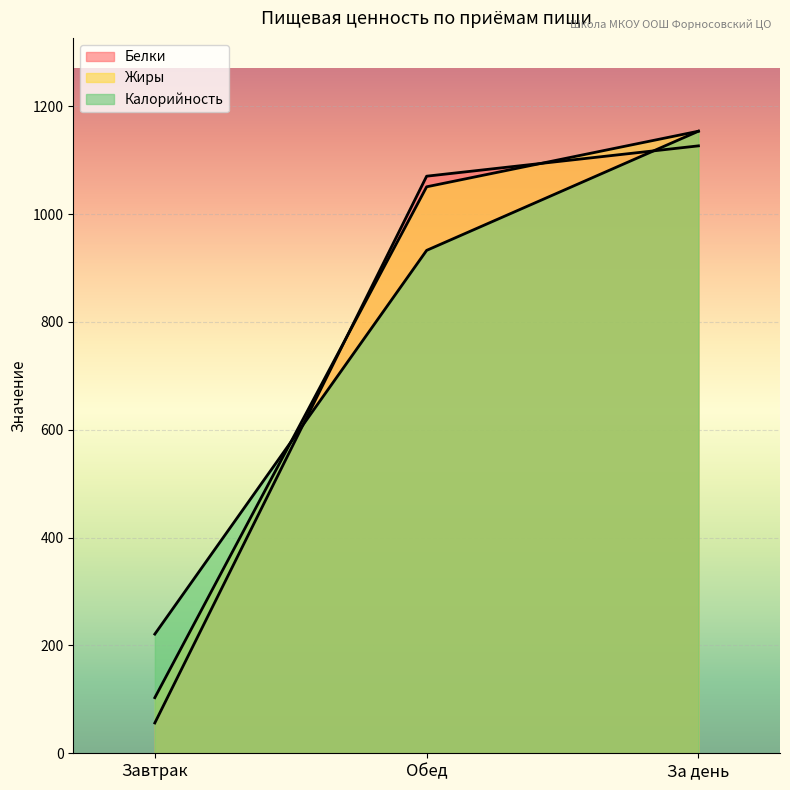

True or false: Белки has a value of 31.0 at Завтрак.

False